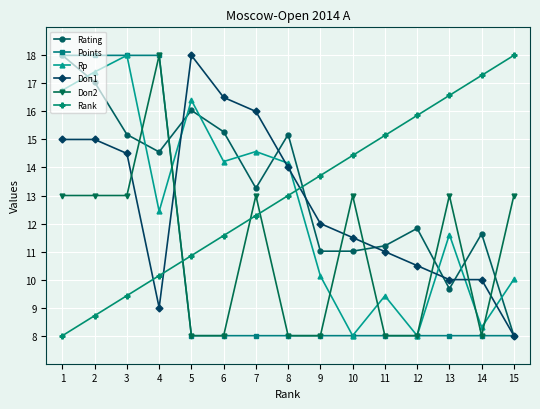

What are all the series names shown in the legend?

Rating, Points, Rp, Doп1, Doп2, Rank